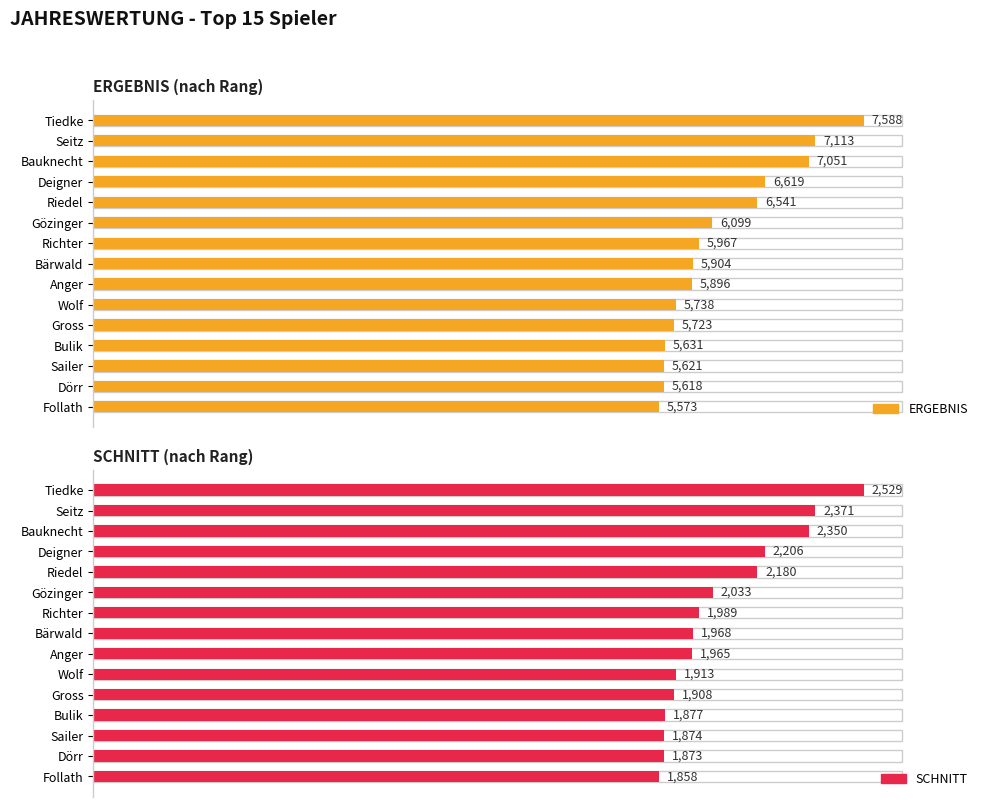

Between Tiedke and Dörr, which series saw the biggest shift?

ERGEBNIS